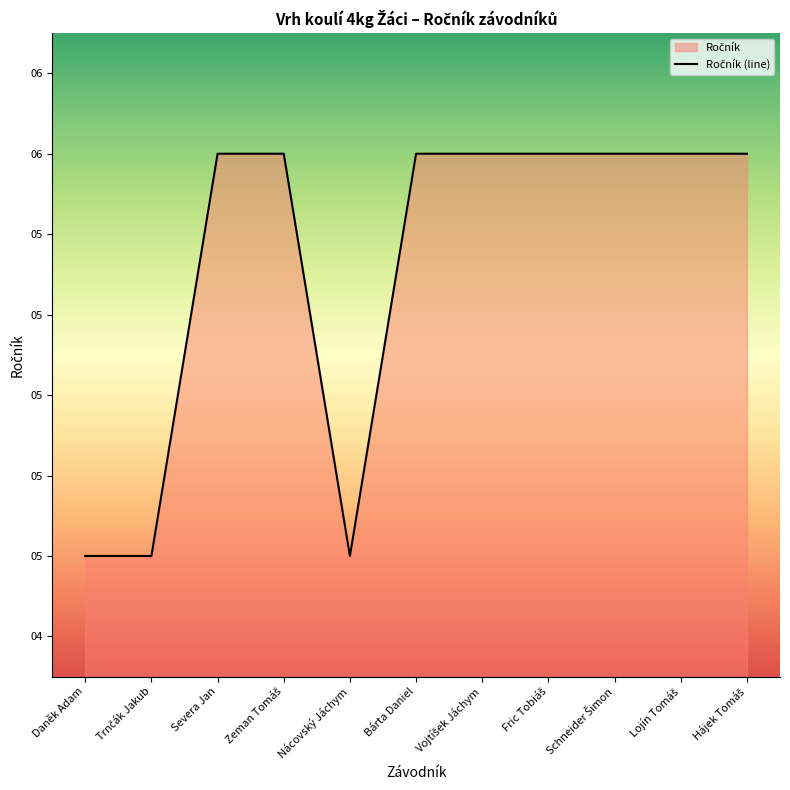

How many series are shown in this chart?

1